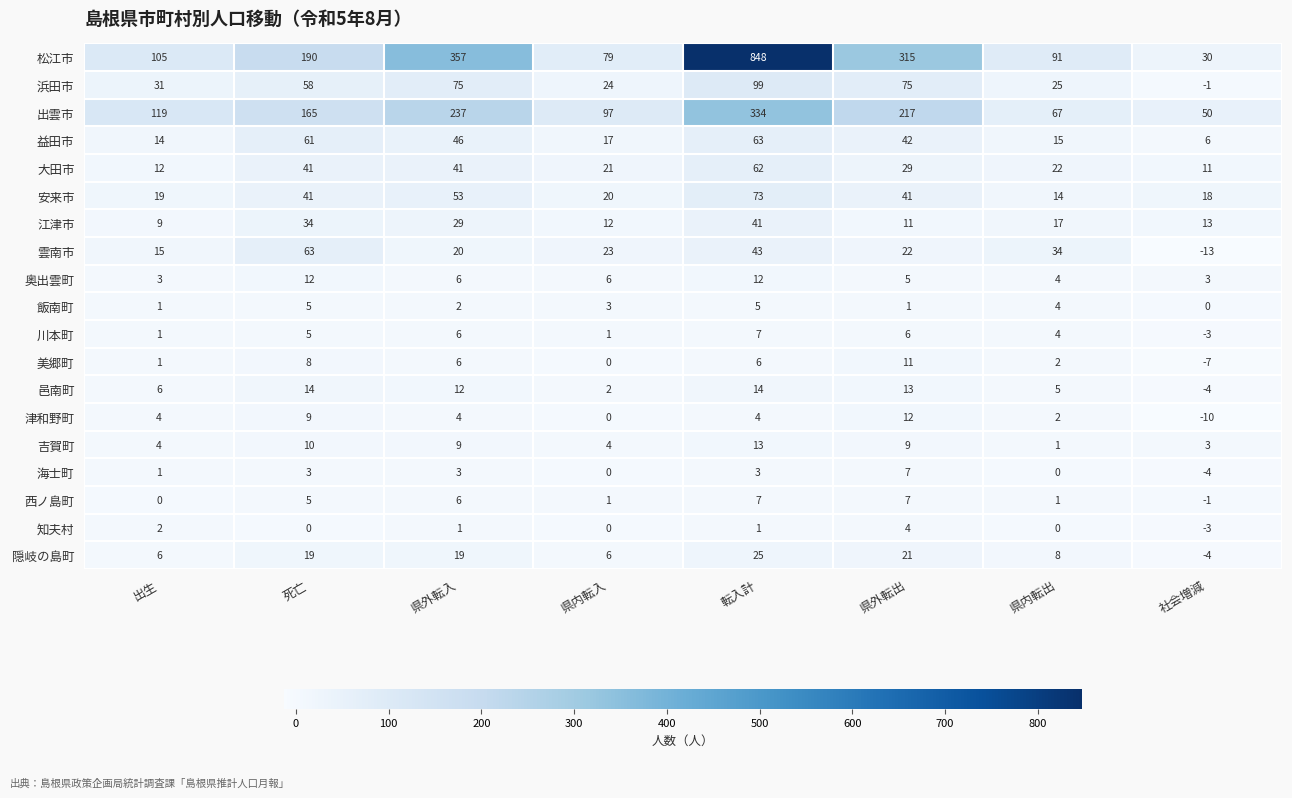

Where does the 飯南町 series first go above 3?

死亡